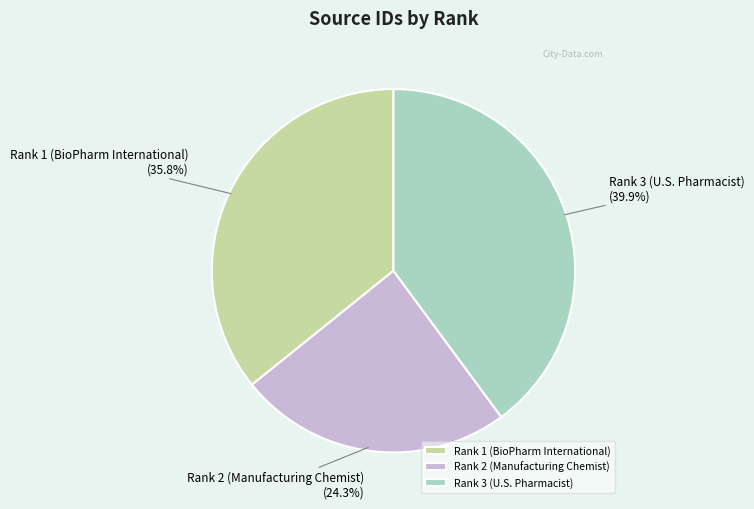

What percentage is the Rank 3 (U.S. Pharmacist) slice, to the nearest percent?

40%